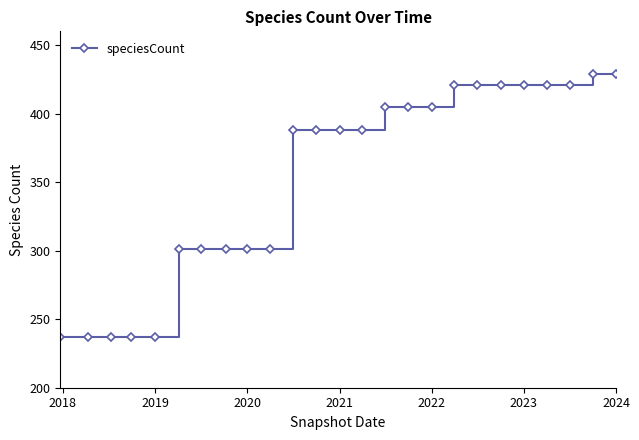

Reading left to right, what are all the values shown in this chart?

237	237	237	237	237	301	301	301	301	301	388	388	388	388	405	405	405	421	421	421	421	421	421	429	429